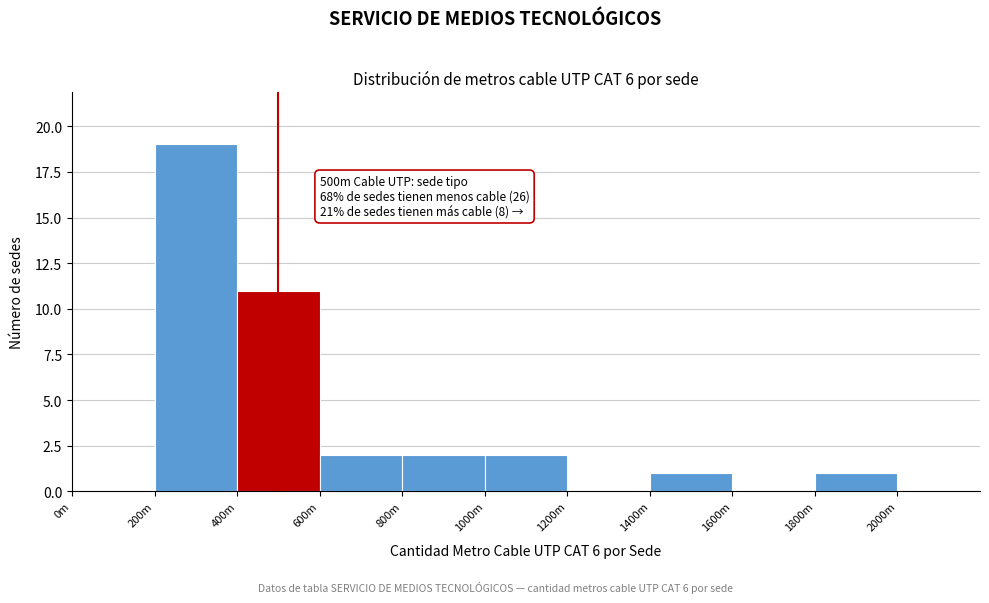

Reading right to left, what are all the values shown in this chart?

2000m=0	1800m=1	1600m=0	1400m=1	1200m=0	1000m=2	800m=2	600m=2	400m=11	200m=19	0m=0